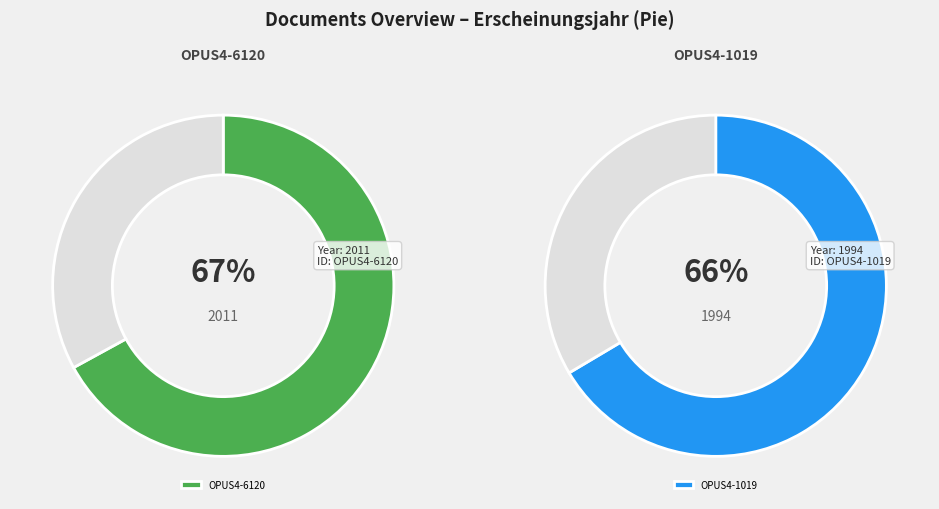

What is the largest slice in the pie chart?

OPUS4-6120